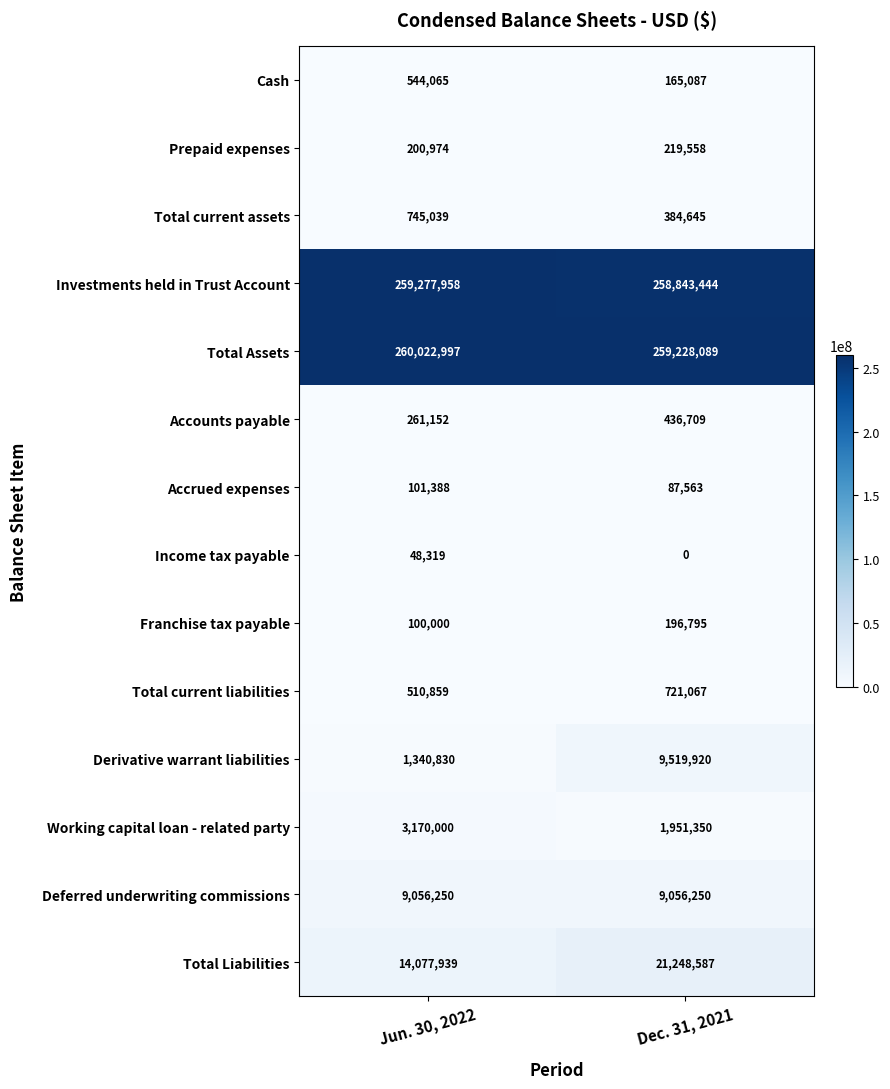

Reading right to left, extract all data points from this chart.

Cash: 165087	544065
Prepaid expenses: 219558	200974
Total current assets: 384645	745039
Investments held in Trust Account: 258843444	259277958
Total Assets: 259228089	260022997
Accounts payable: 436709	261152
Accrued expenses: 87563	101388
Income tax payable: 0	48319
Franchise tax payable: 196795	100000
Total current liabilities: 721067	510859
Derivative warrant liabilities: 9519920	1340830
Working capital loan - related party: 1951350	3170000
Deferred underwriting commissions: 9056250	9056250
Total Liabilities: 21248587	14077939